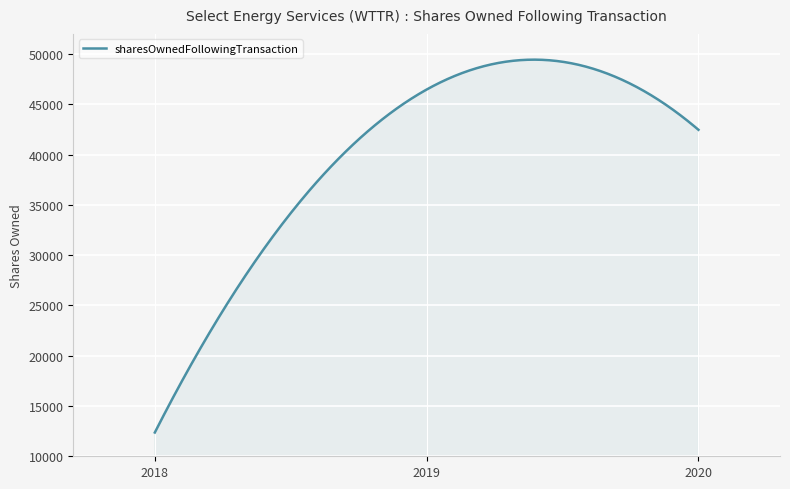

What is the smallest value displayed?

12363.0